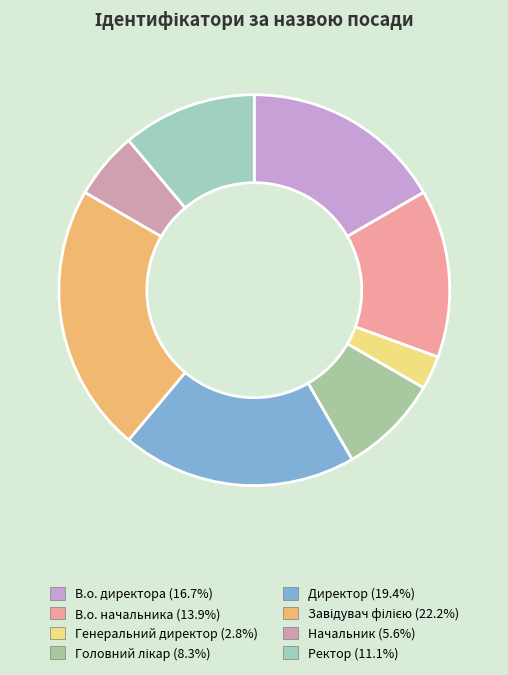

To the nearest percent, what is the difference between the largest and smallest slice percentages?

19%